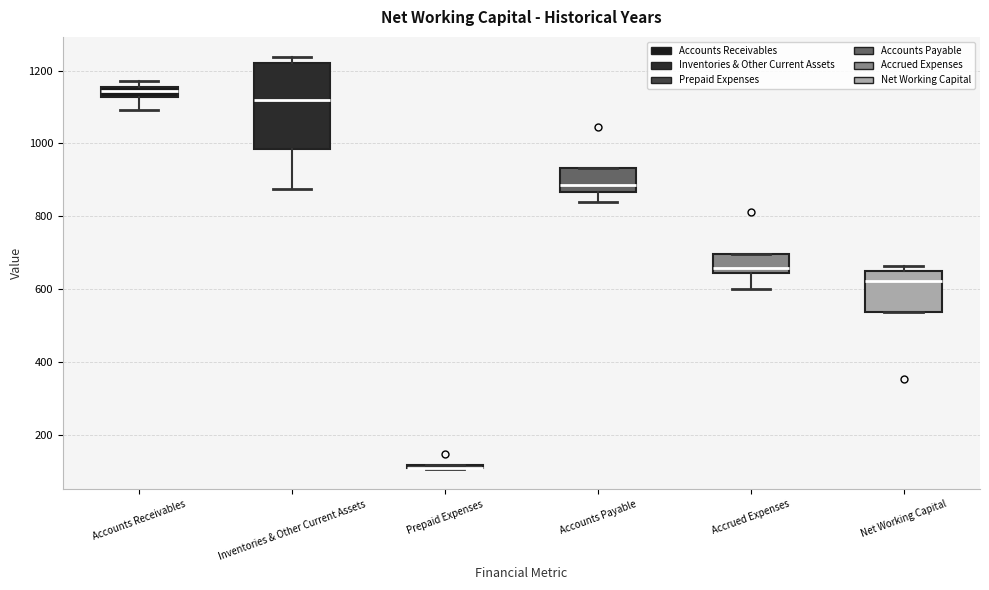

Where does the lower whisker of the box for Accrued Expenses end on the y-axis? The values are not printed on the chart, so give them approximately, as read against the axis.

600